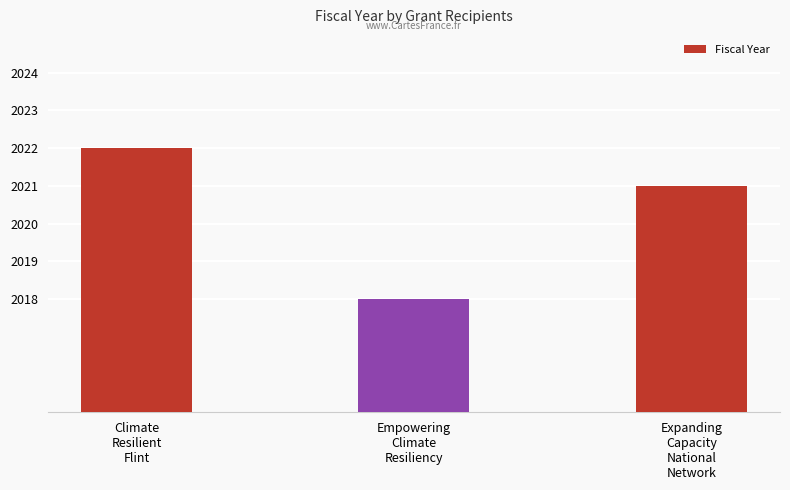

Where is the data nearest to the value 2020?

Expanding
Capacity
National
Network